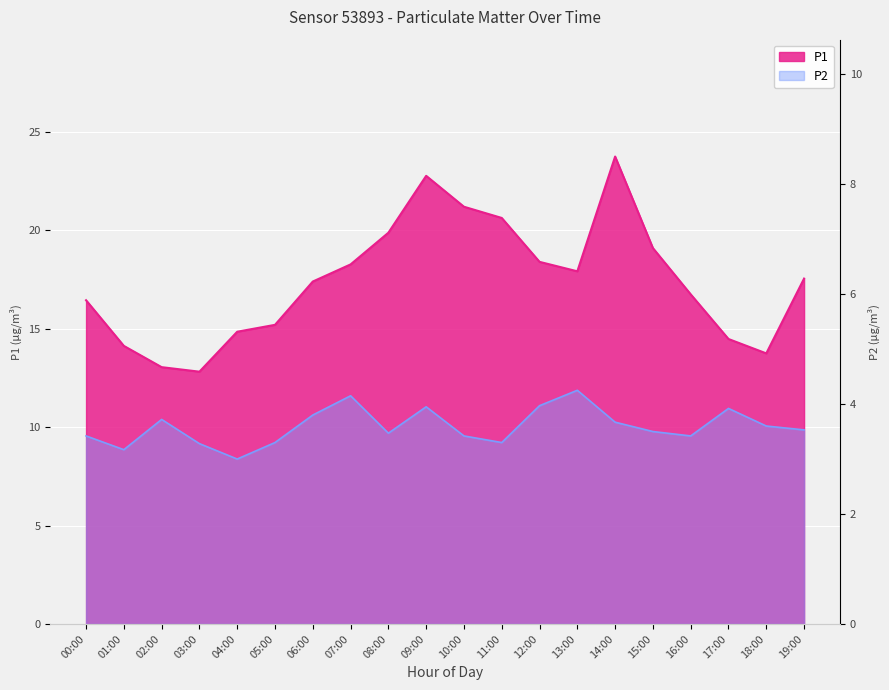

What is the smallest value displayed?

3.0